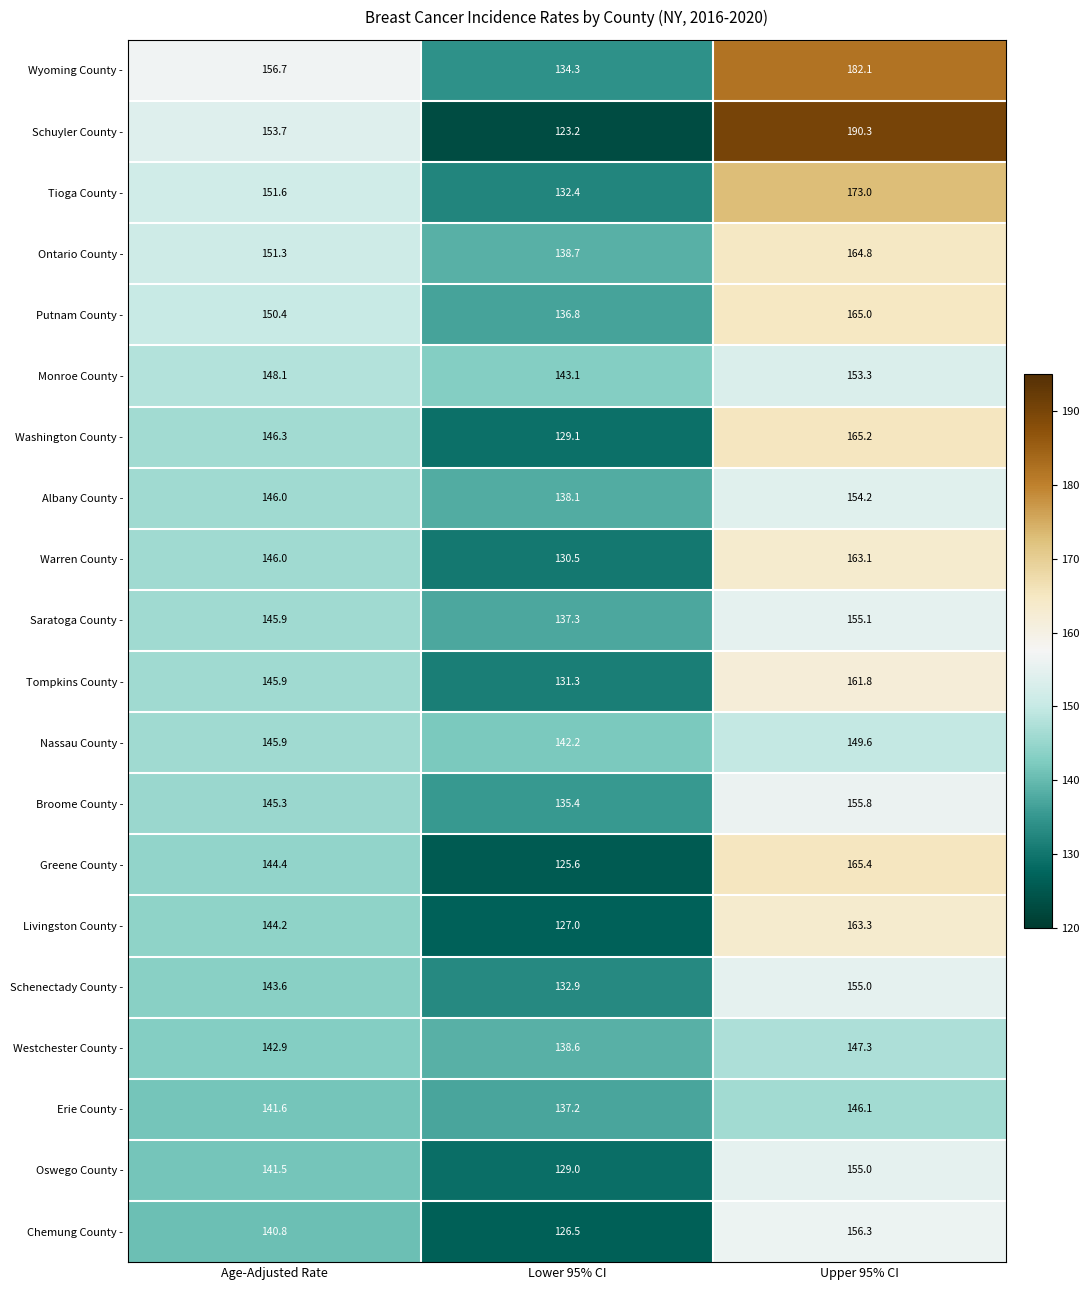

Rank the series at Lower 95% CI from highest to lowest value.

Monroe County -, Nassau County -, Ontario County -, Westchester County -, Albany County -, Saratoga County -, Erie County -, Putnam County -, Broome County -, Wyoming County -, Schenectady County -, Tioga County -, Tompkins County -, Warren County -, Washington County -, Oswego County -, Livingston County -, Chemung County -, Greene County -, Schuyler County -